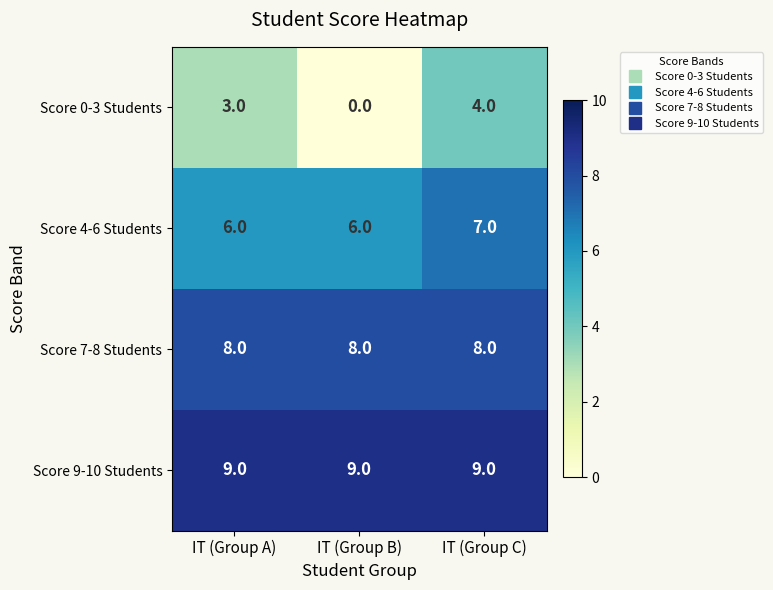

Rank the series at IT (Group C) from lowest to highest value.

Score 0-3 Students, Score 4-6 Students, Score 7-8 Students, Score 9-10 Students